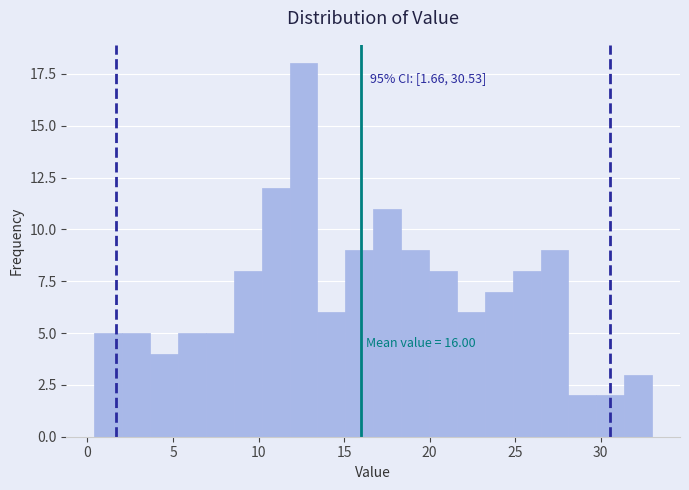

Read against the x-axis, roughly where is the centre of the tallest bar?

12.5